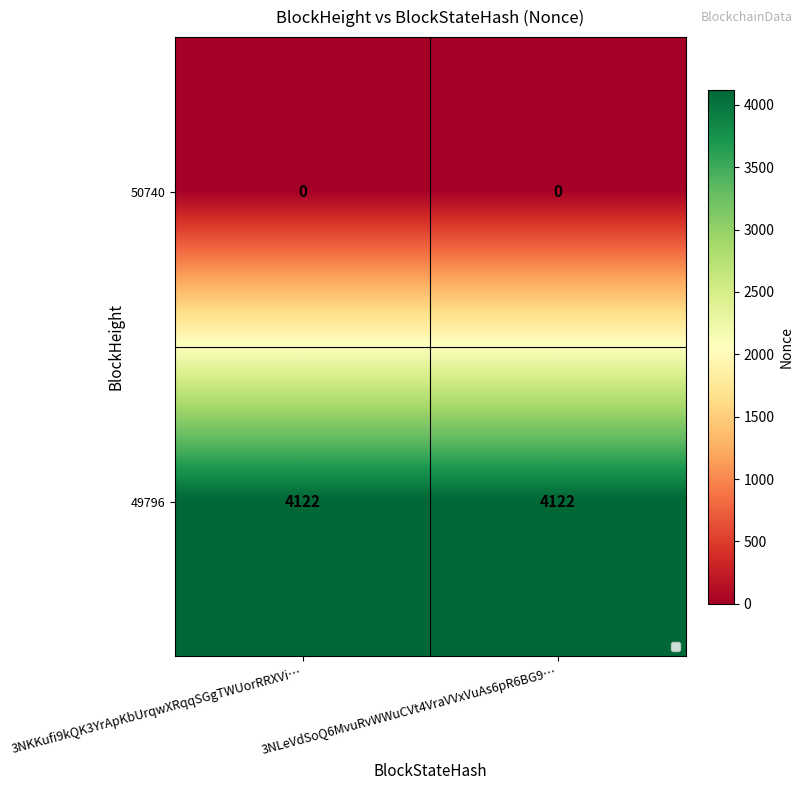

What is the maximum value shown in the chart?

4122